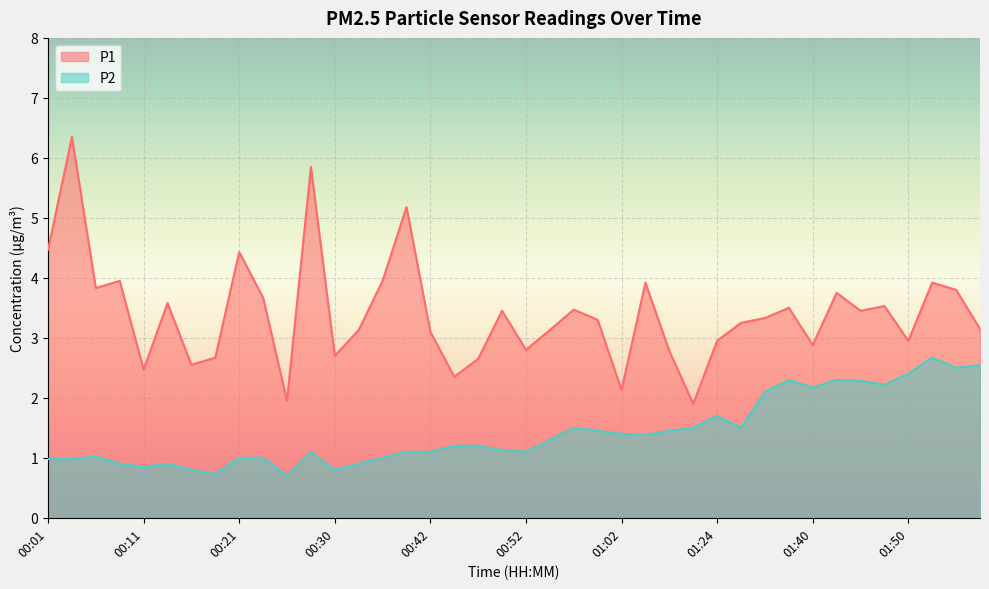

True or false: P2 and P1 cross at least once.

False